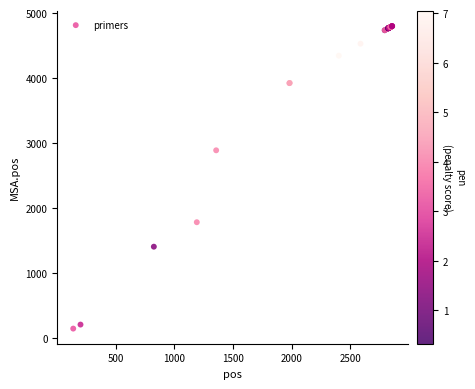

What Y value in the scatter plot is closest to 2470?

2887